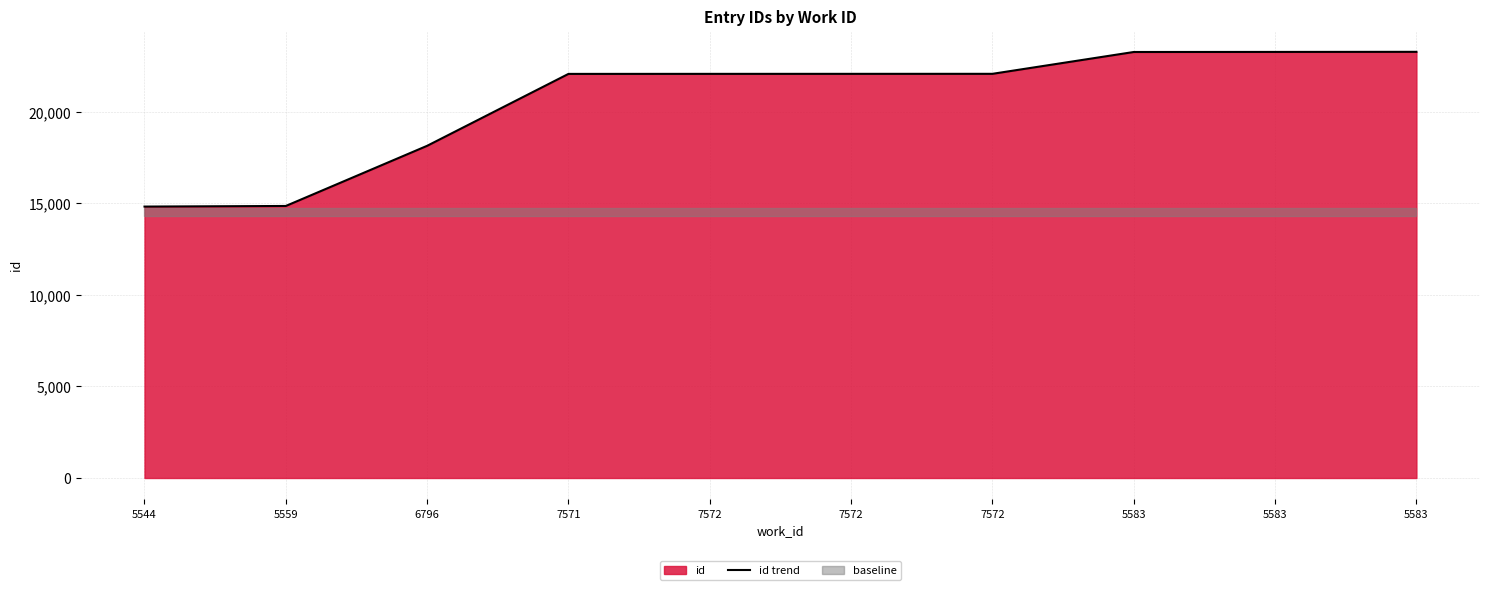

What is the label of the 8th point from the right?

6796